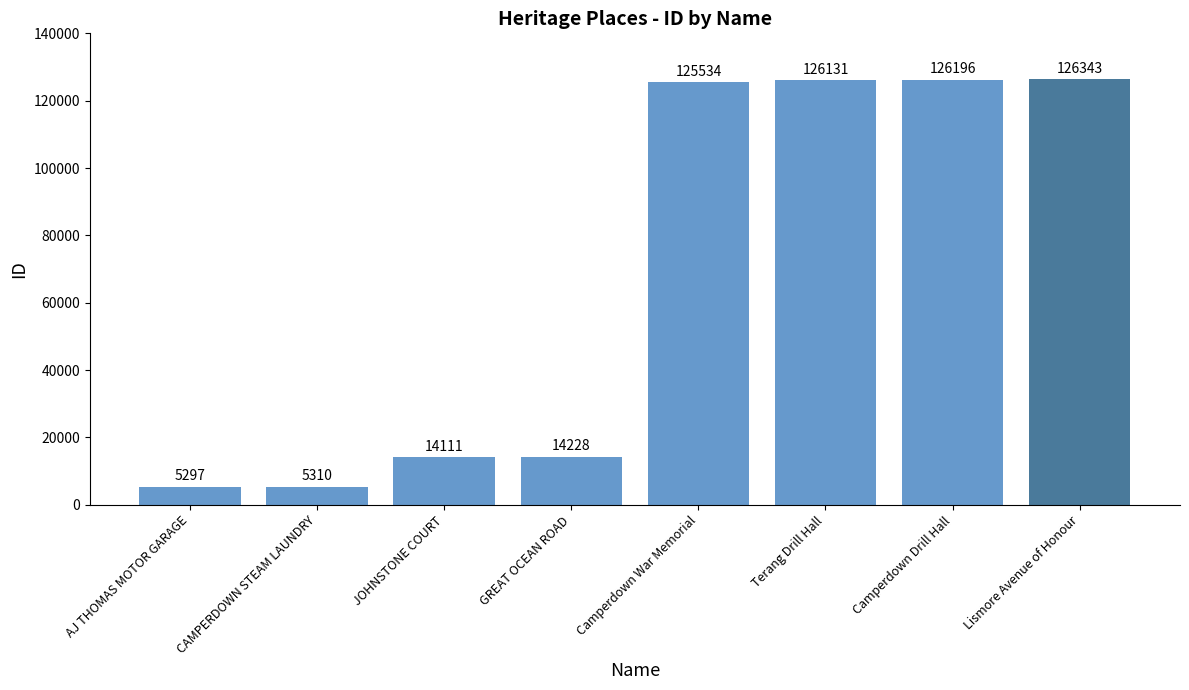

What is the value of the 3rd bar from the left?

14111